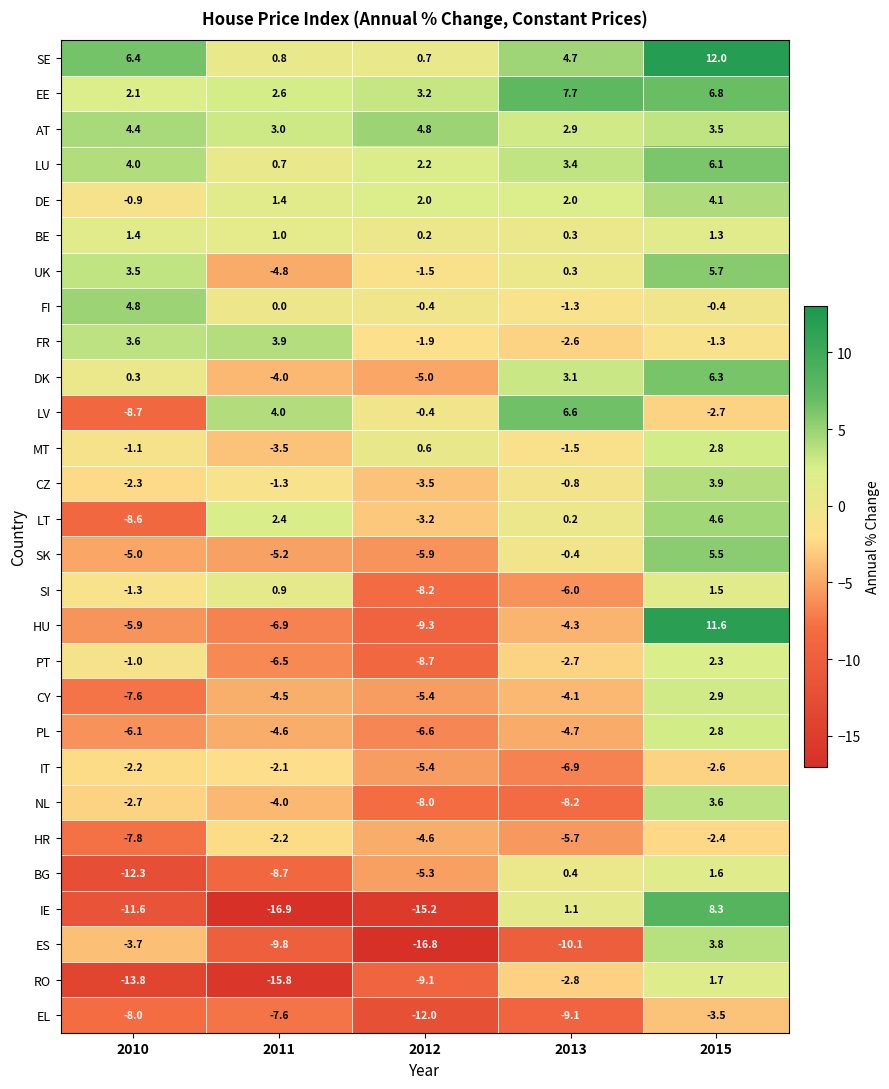

Where is HR nearest to the value -5?

2012